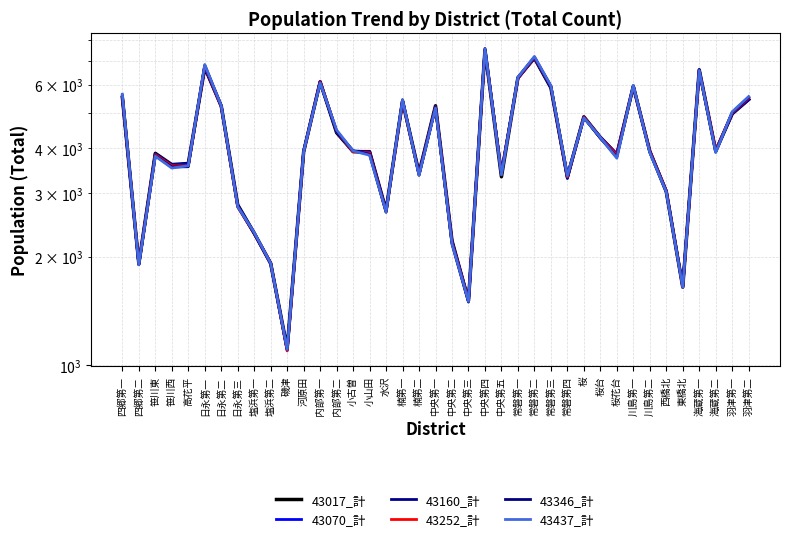

What is the total value across all series at 中央第三?

9047